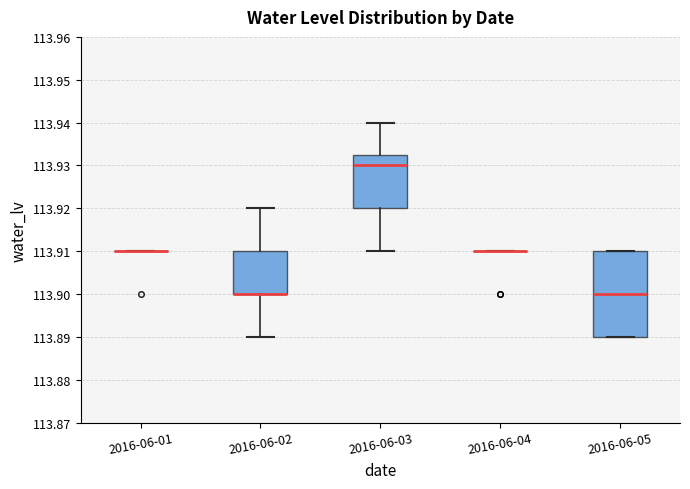

Comparing the boxes themselves (not the whiskers), which one is the tallest?

2016-06-05